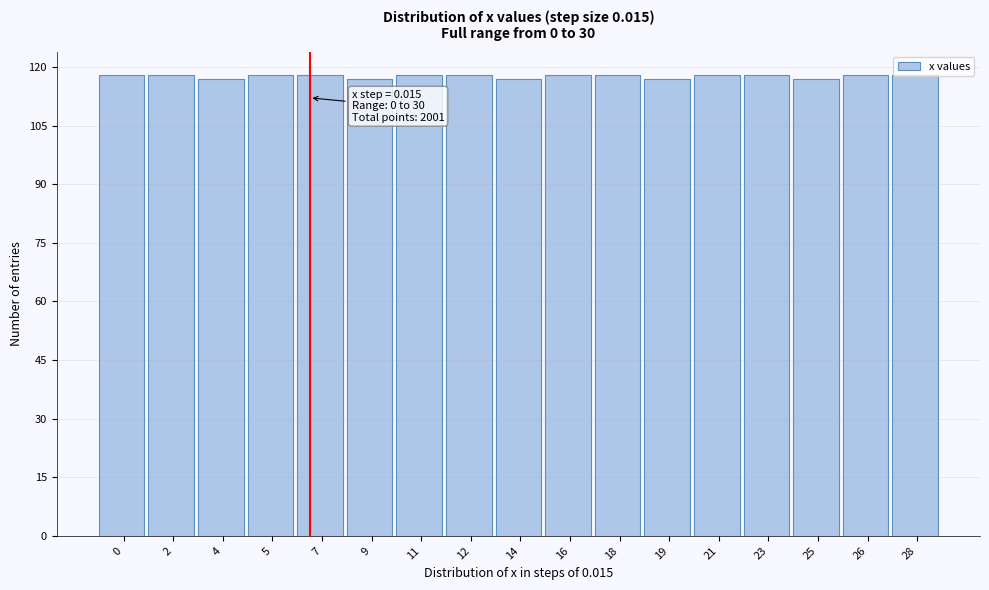

What is the value of the 8th bar from the left?

118